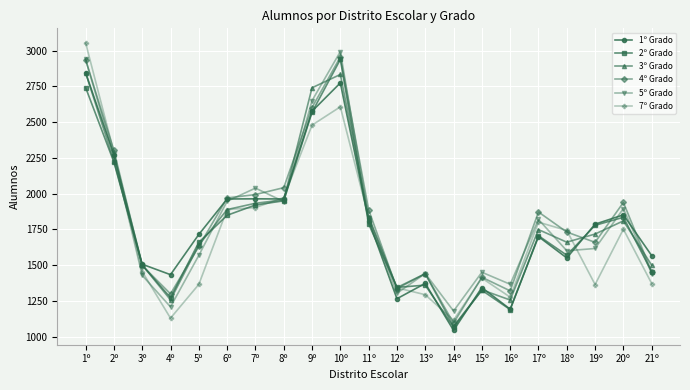

True or false: 2º Grado has more than 2 interior local peaks.

True